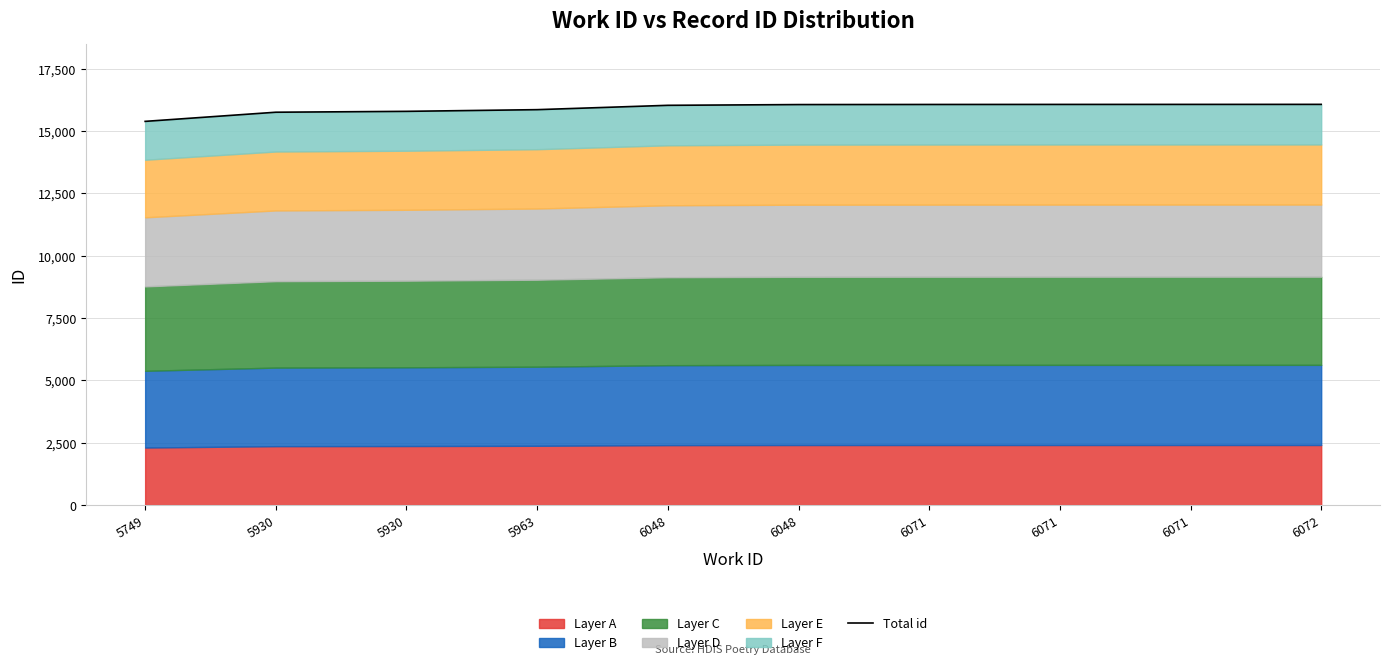

Is it true that the value at 5749 is 15393?

True